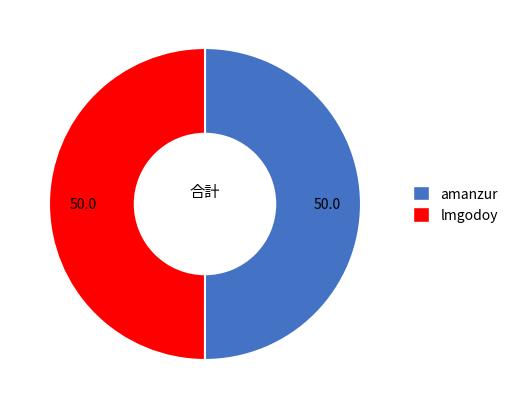

The lmgodoy slice represents 50% of the pie. True or false?

True